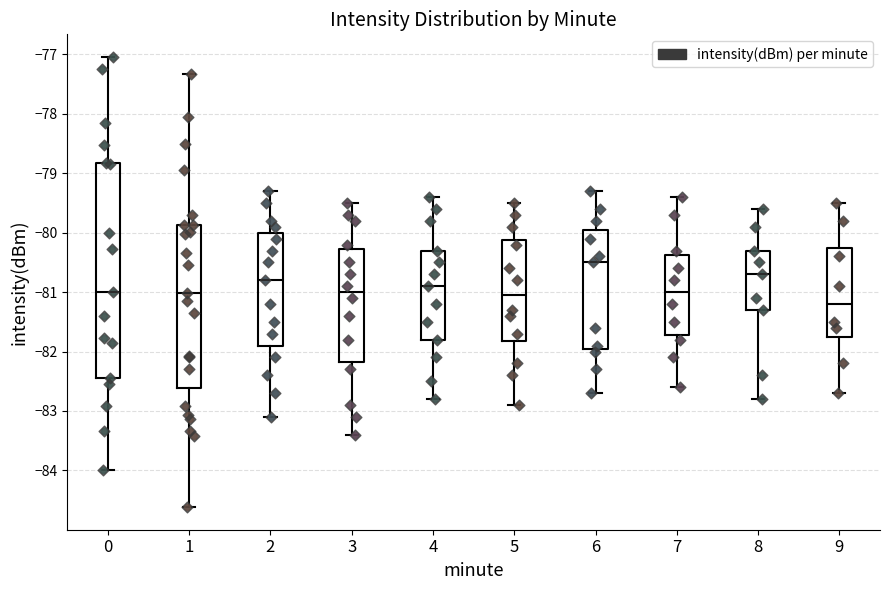

Reading left to right, transcribe this box plot: for each box, give where its median line is, the range the box spans, and where its two whiskers end, as read against the y-axis. The values are not printed on the chart, so give them approximately, as read against the axis.

0: median -81.0, box -82.4 to -78.8, whiskers -84.0 to -77.0
1: median -81.0, box -82.6 to -79.9, whiskers -84.6 to -77.3
2: median -80.8, box -81.9 to -80.0, whiskers -83.1 to -79.3
3: median -81.0, box -82.2 to -80.3, whiskers -83.4 to -79.5
4: median -80.9, box -81.8 to -80.3, whiskers -82.8 to -79.4
5: median -81.0, box -81.8 to -80.1, whiskers -82.9 to -79.5
6: median -80.5, box -81.9 to -79.9, whiskers -82.7 to -79.3
7: median -81.0, box -81.7 to -80.4, whiskers -82.6 to -79.4
8: median -80.7, box -81.3 to -80.3, whiskers -82.8 to -79.6
9: median -81.2, box -81.7 to -80.2, whiskers -82.7 to -79.5